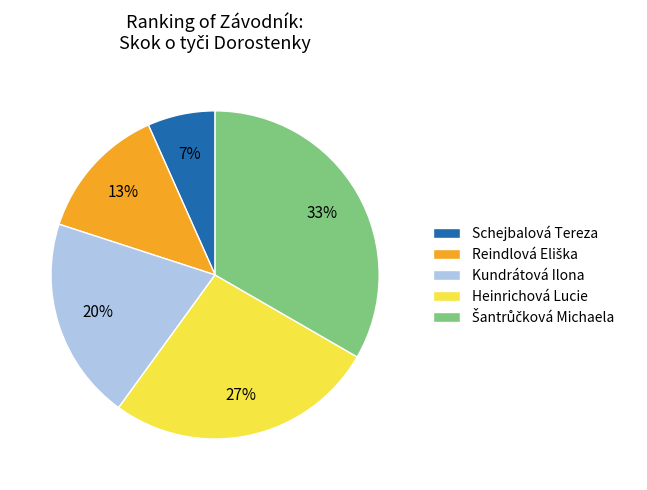

Is there a majority slice in this chart?

No